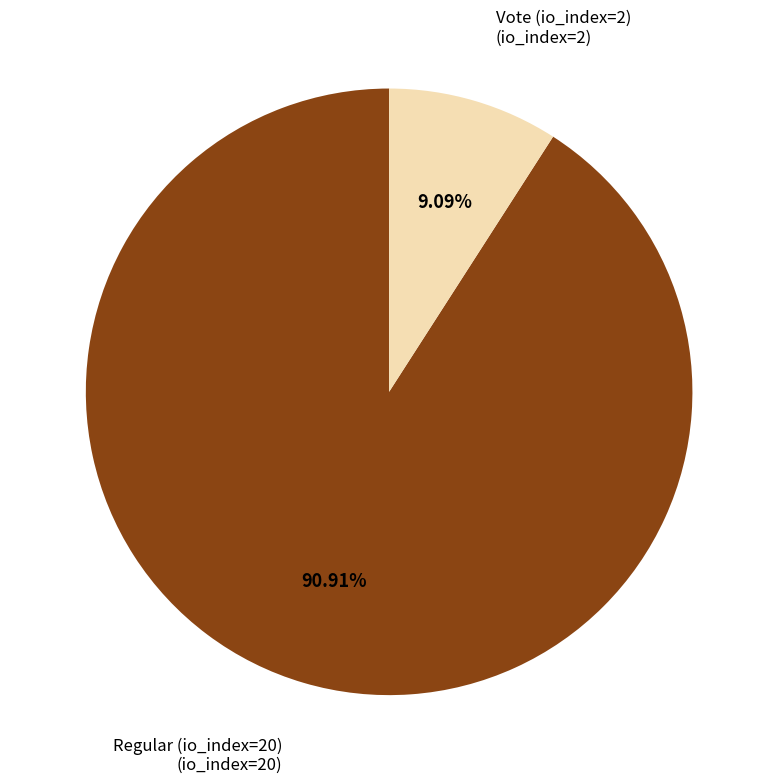

Is there any slice that represents more than half of the pie?

Yes